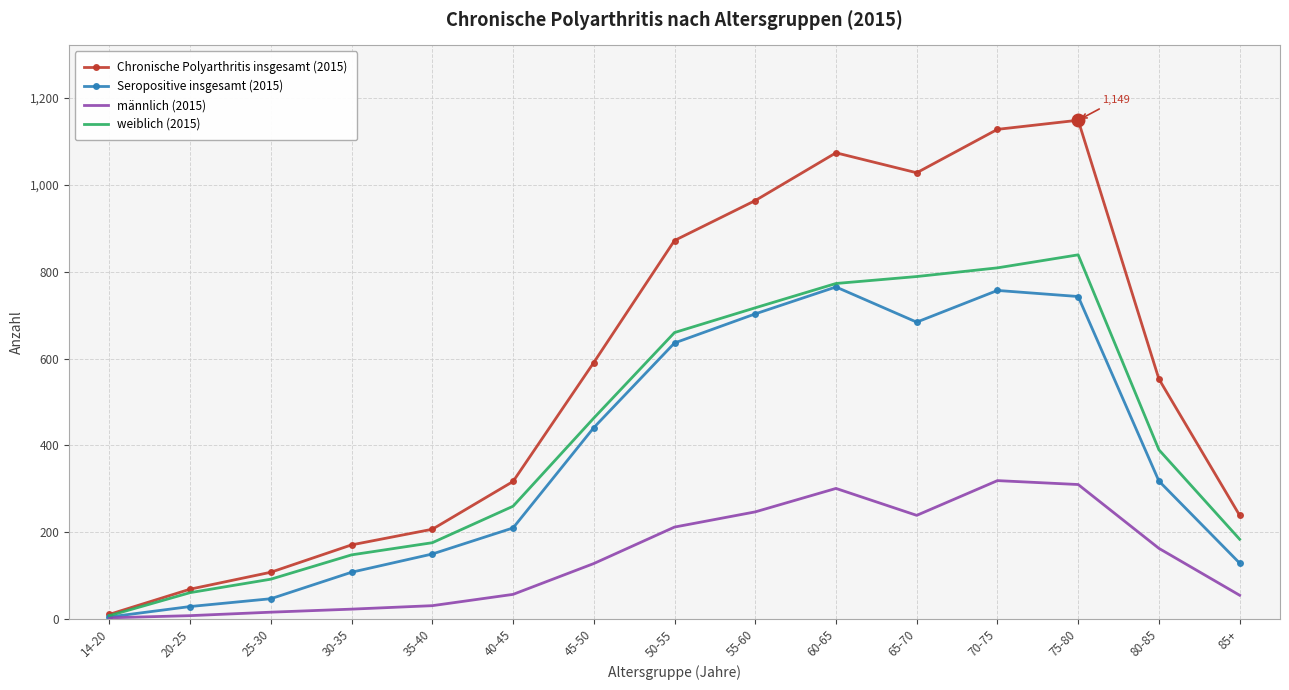

Where does the Chronische Polyarthritis insgesamt (2015) series first go above 553?

45-50